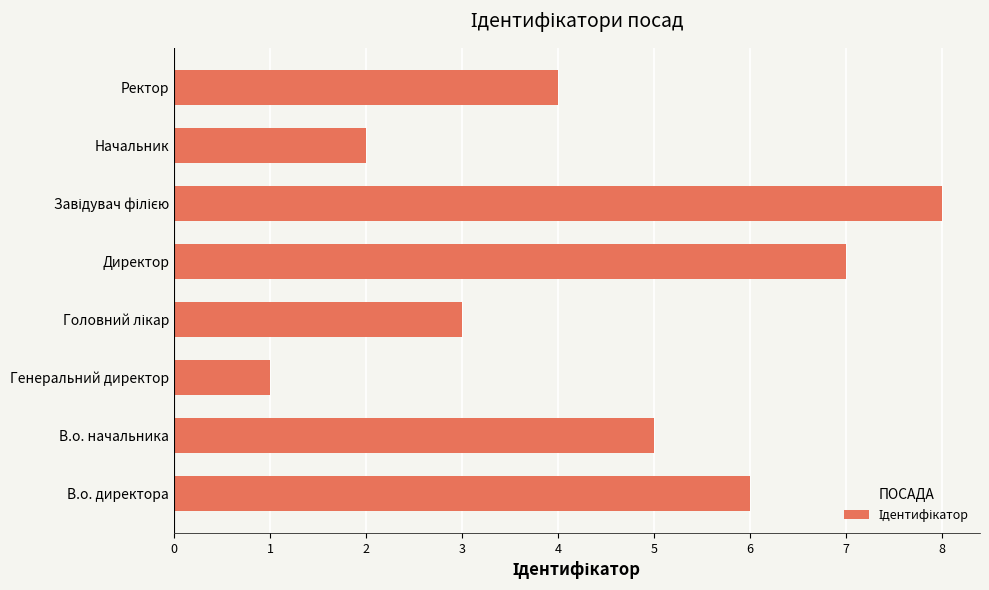

Reading top to bottom, extract all data points from this chart.

4	2	8	7	3	1	5	6